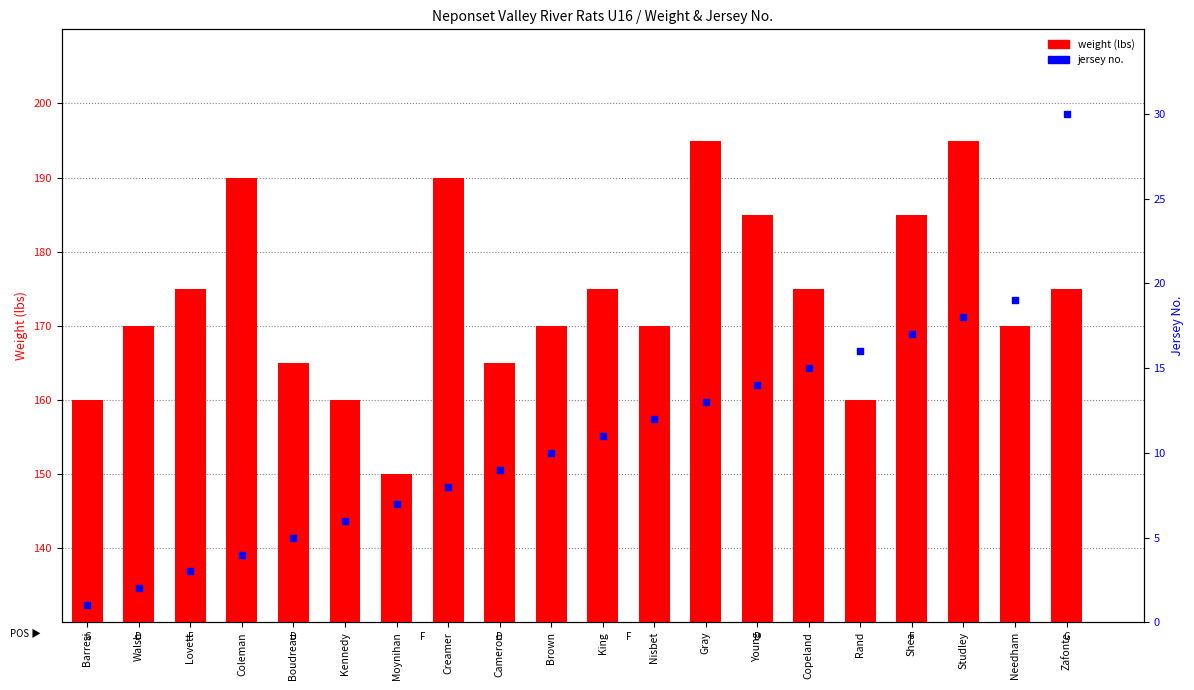

At how many categories does at least one series exceed 18?

20